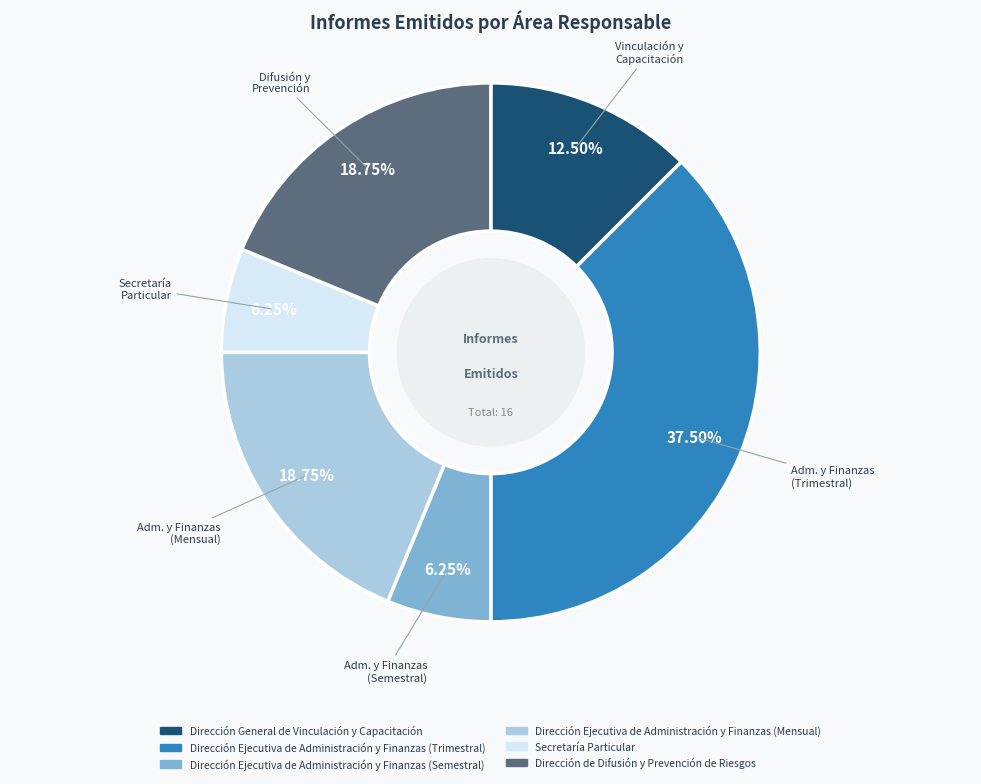

Approximately how many times larger is the value at Secretaría Particular compared to Dirección de Difusión y Prevención de Riesgos?

0.3